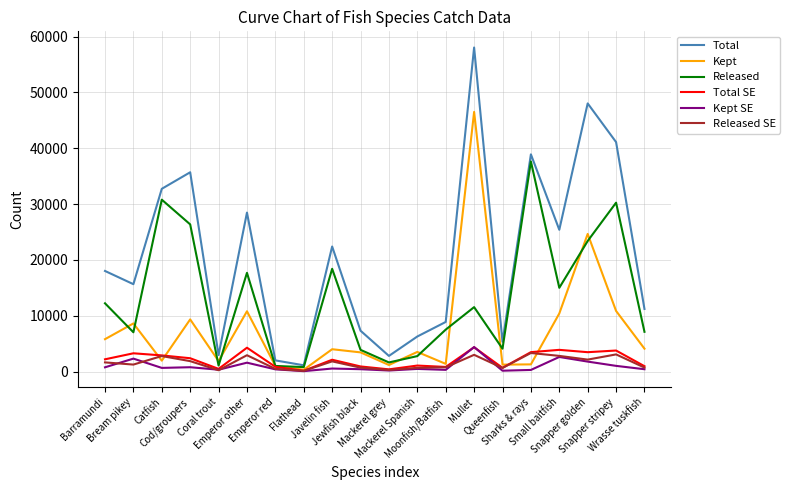

Which series has the largest range (max minus min)?

Total